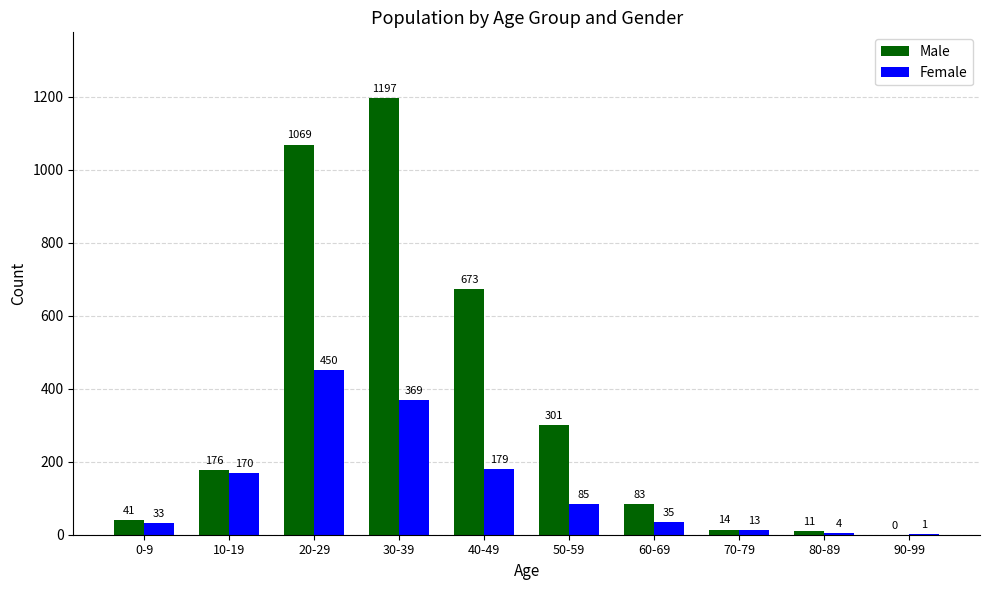

Reading right to left, what are all the values shown in this chart?

Male: 90-99=0	80-89=11	70-79=14	60-69=83	50-59=301	40-49=673	30-39=1197	20-29=1069	10-19=176	0-9=41
Female: 90-99=1	80-89=4	70-79=13	60-69=35	50-59=85	40-49=179	30-39=369	20-29=450	10-19=170	0-9=33